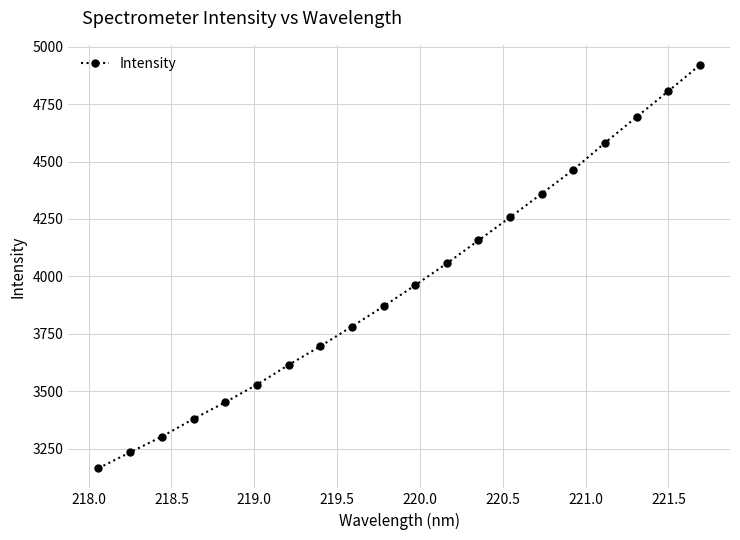

What is the minimum value shown in the chart?

3164.7